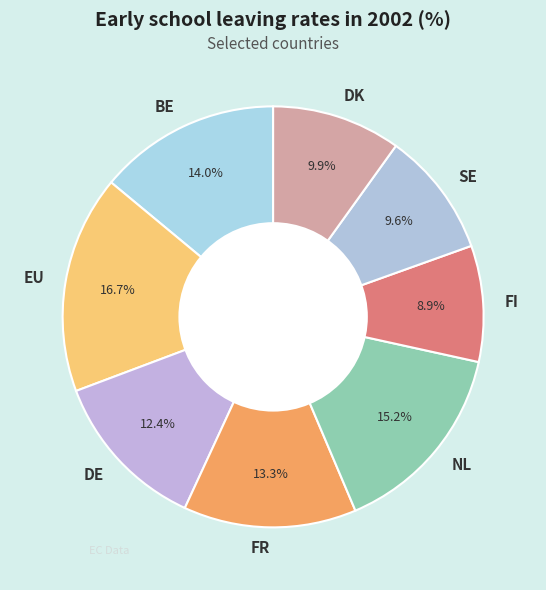

Does FR account for over 50% of the chart?

No